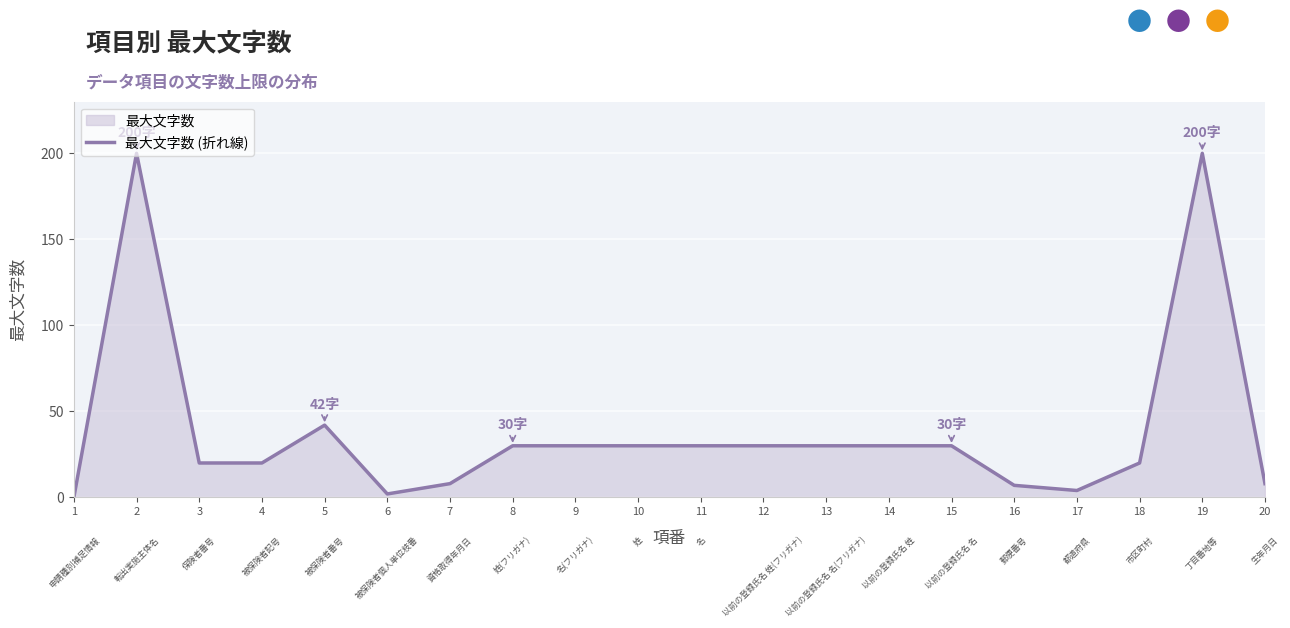

At which category does the data reach its first local peak?

2